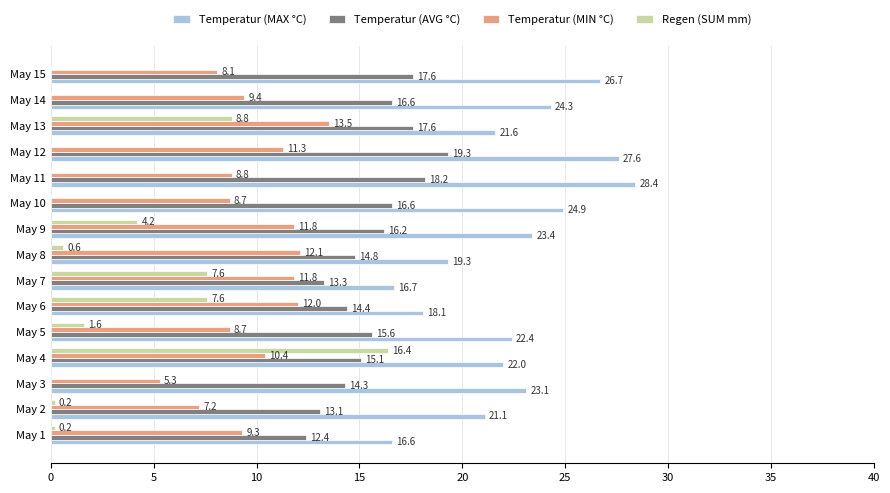

What is the sum of all Temperatur (MAX °C) values?

336.2